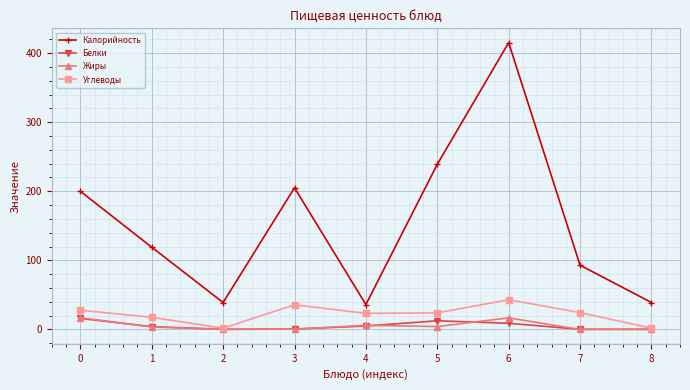

True or false: Жиры and Калорийность intersect in this chart.

False